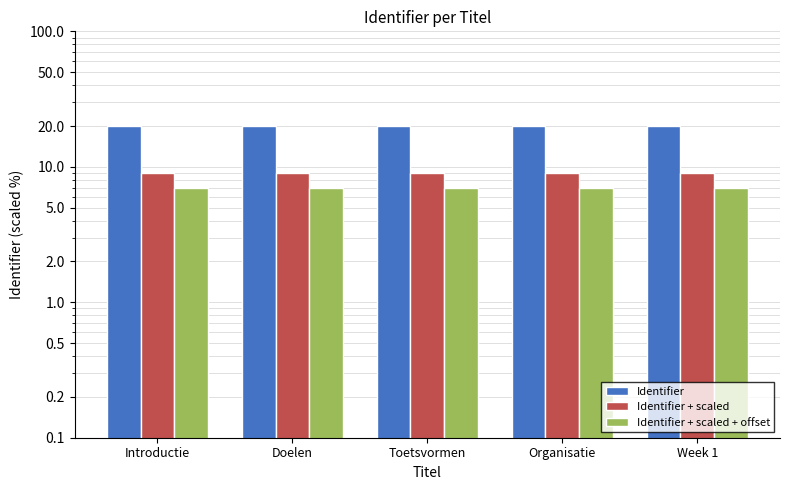

What is the spread (max minus min) of values at Introductie?

13.0